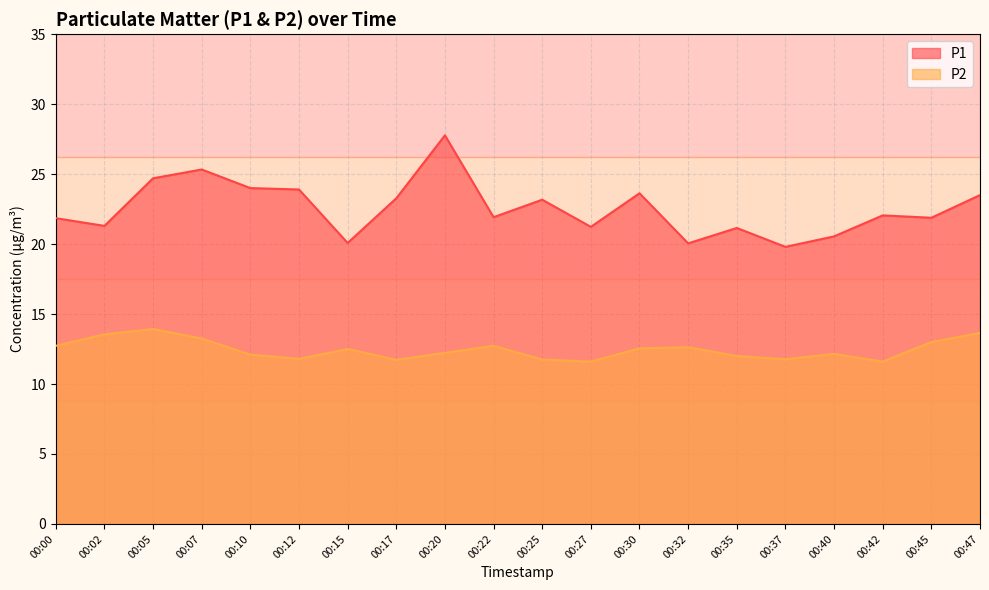

Reading right to left, transcribe all the data shown in this chart.

P1: 00:47=23.5	00:45=21.9	00:42=22.1	00:40=20.6	00:37=19.8	00:35=21.1	00:32=20.1	00:30=23.6	00:27=21.2	00:25=23.2	00:22=21.9	00:20=27.8	00:17=23.3	00:15=20.1	00:12=23.9	00:10=24.0	00:07=25.3	00:05=24.7	00:02=21.3	00:00=21.9
P2: 00:47=13.7	00:45=13.0	00:42=11.6	00:40=12.2	00:37=11.8	00:35=12.0	00:32=12.6	00:30=12.6	00:27=11.6	00:25=11.8	00:22=12.7	00:20=12.2	00:17=11.7	00:15=12.5	00:12=11.8	00:10=12.1	00:07=13.2	00:05=13.9	00:02=13.6	00:00=12.7